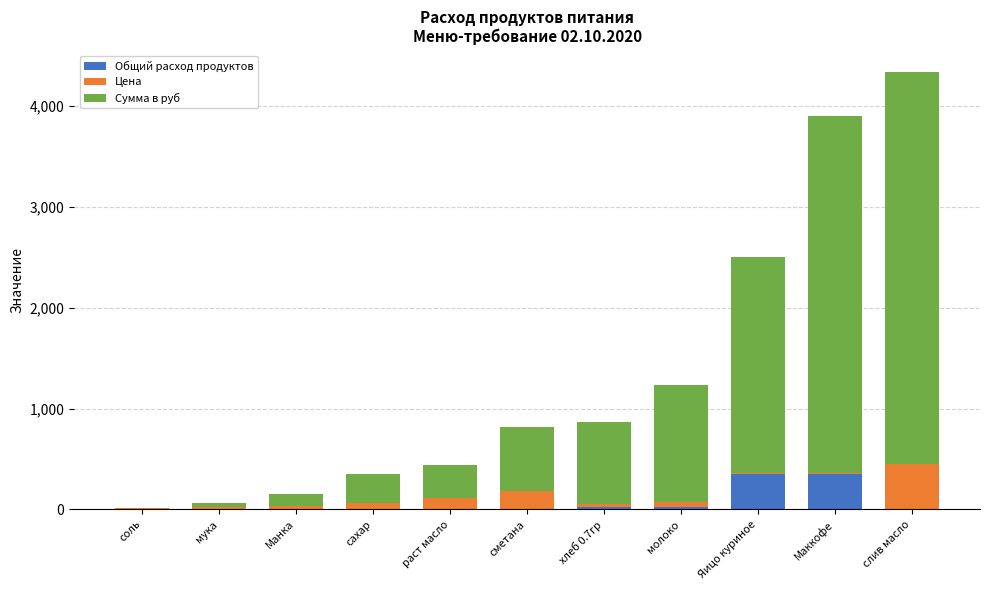

What are all the series names shown in the legend?

Общий расход продуктов, Цена, Сумма в руб